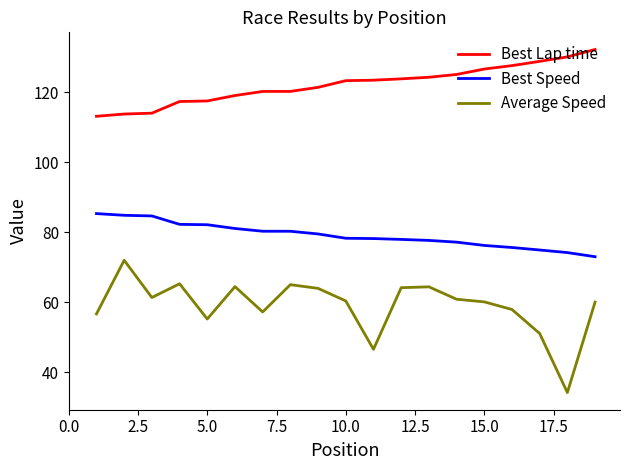

Which series has the widest spread of values?

Average Speed